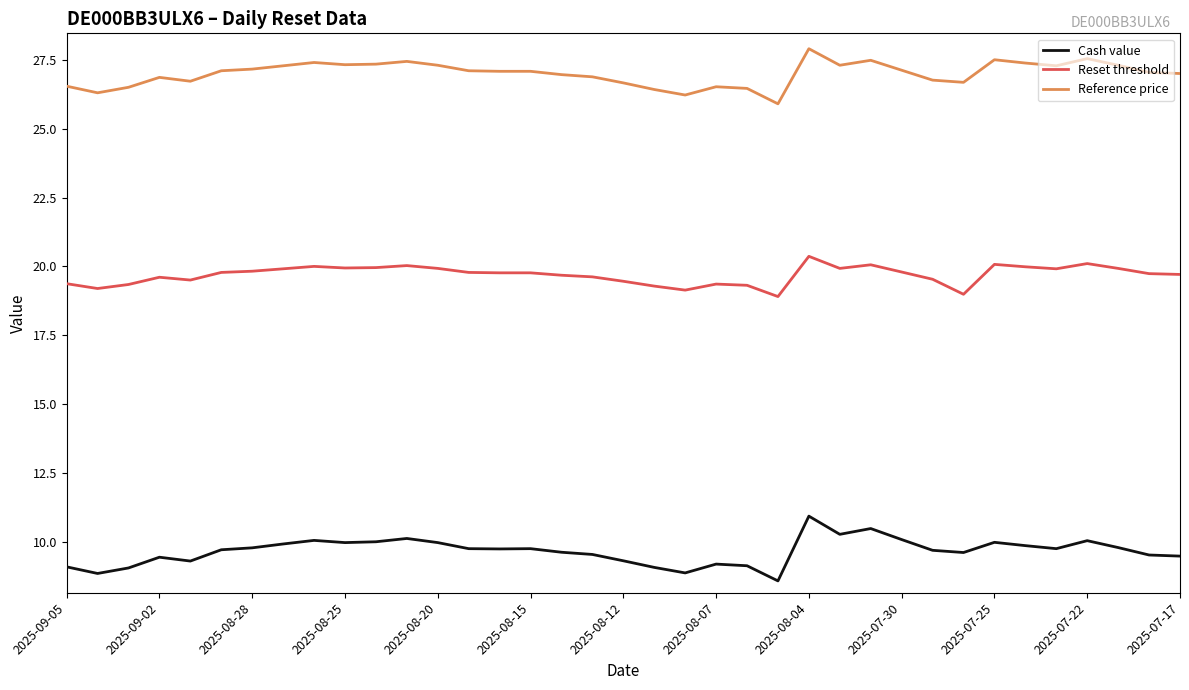

What is the lowest value of the Reset threshold series?

18.9